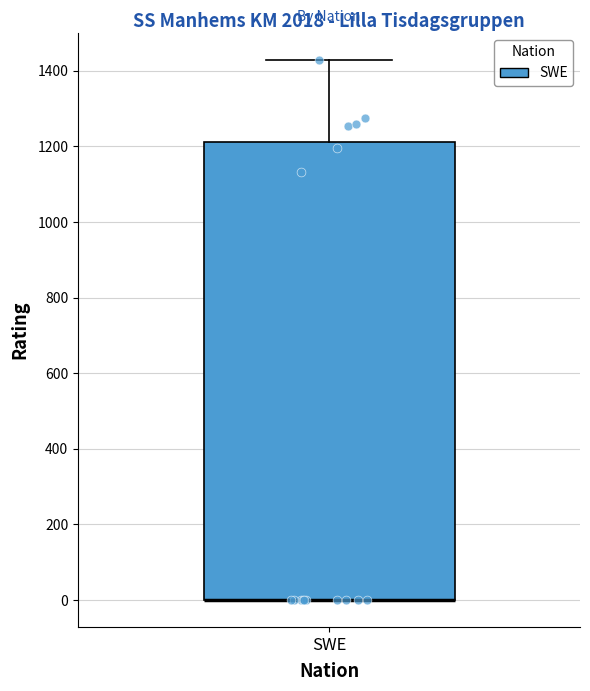

Transcribe this box plot: give where the median line is, the range the box spans, and where the two whiskers end, as read against the y-axis. The values are not printed on the chart, so give them approximately, as read against the axis.

median 0 (drawn on the box's lower edge), box 0 to 1220, whiskers 0 to 1420